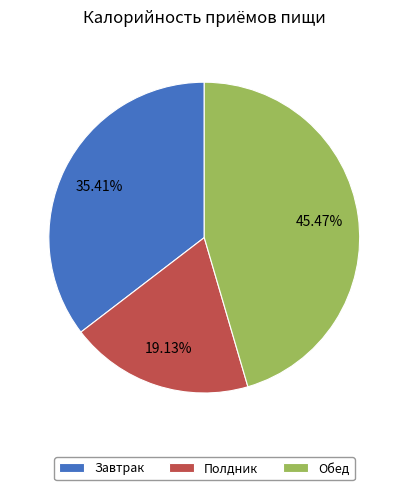

Approximately how many times larger is the value at Обед compared to Полдник?

2.4